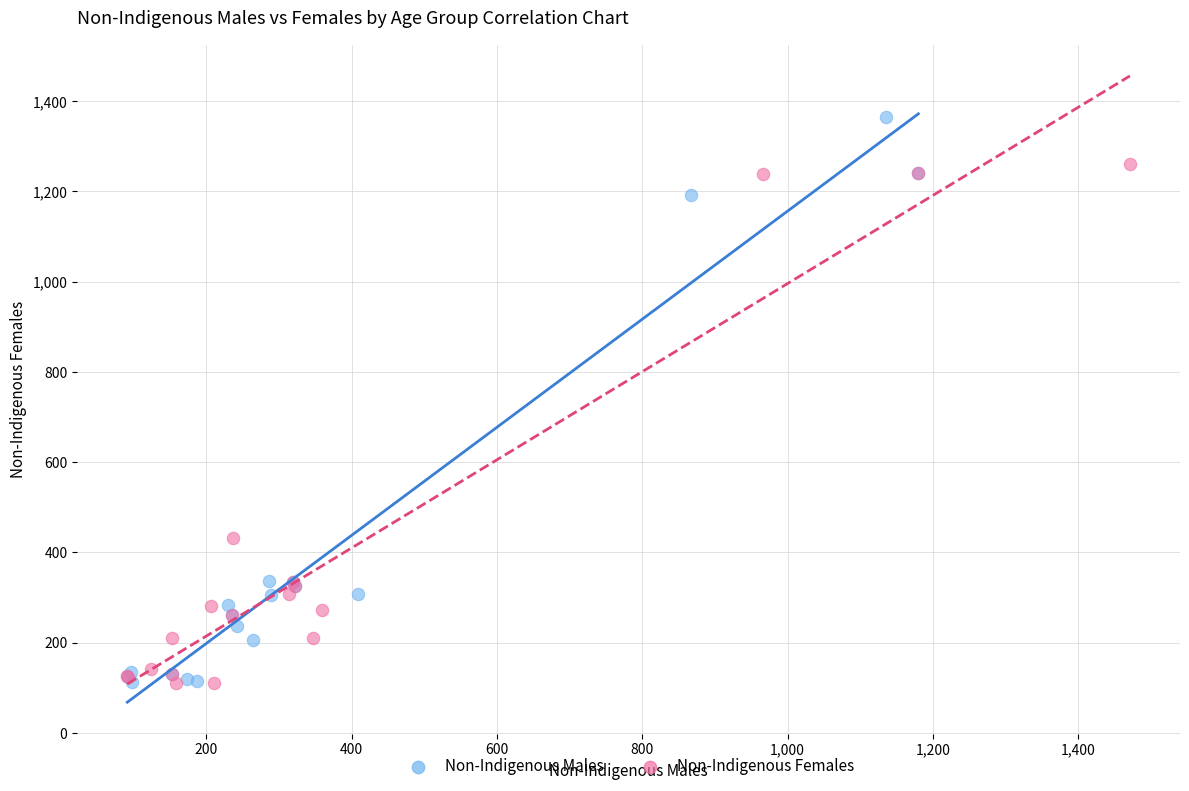

Which series has the largest Y range (max minus min)?

Non-Indigenous Males